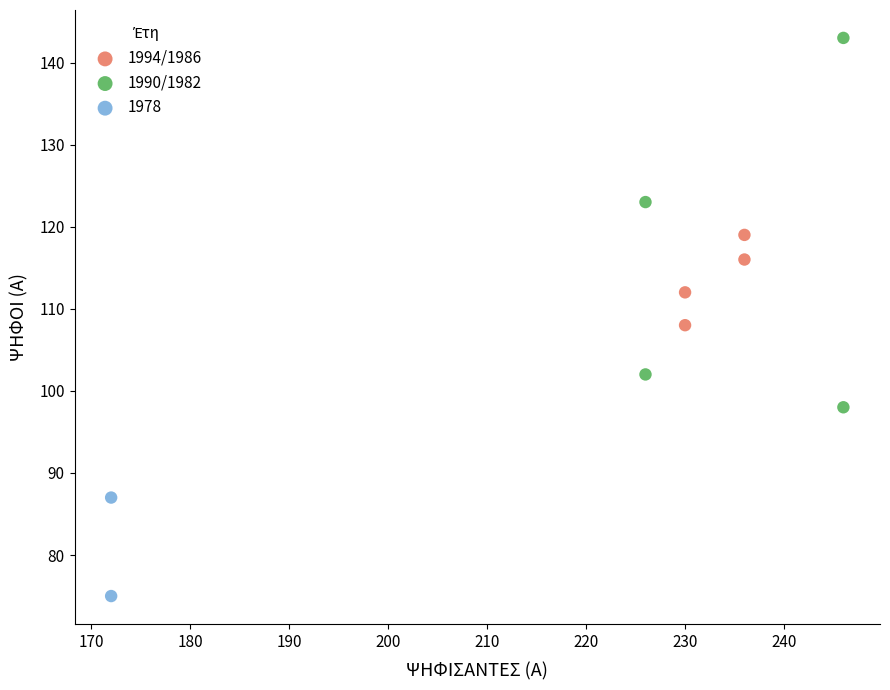

What are all the series names shown in the legend?

1994/1986, 1990/1982, 1978